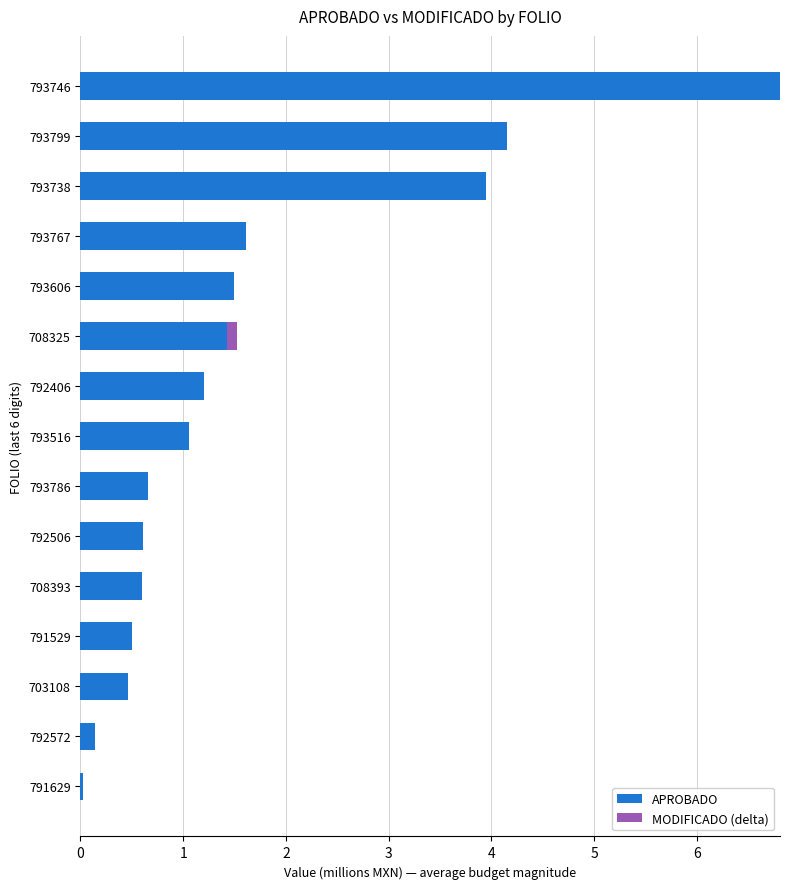

What is the highest value of the APROBADO series?

6.8